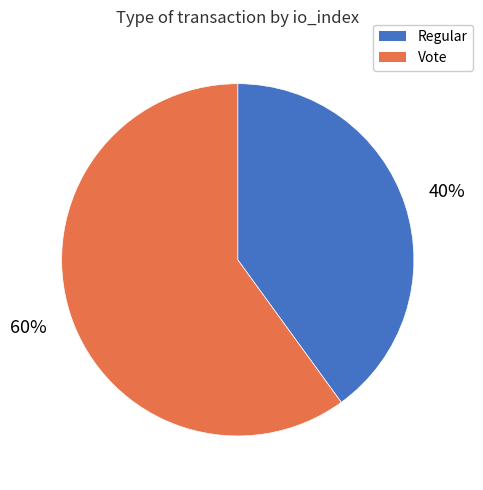

To the nearest percent, what is the difference between the Regular and Vote slice percentages?

20%